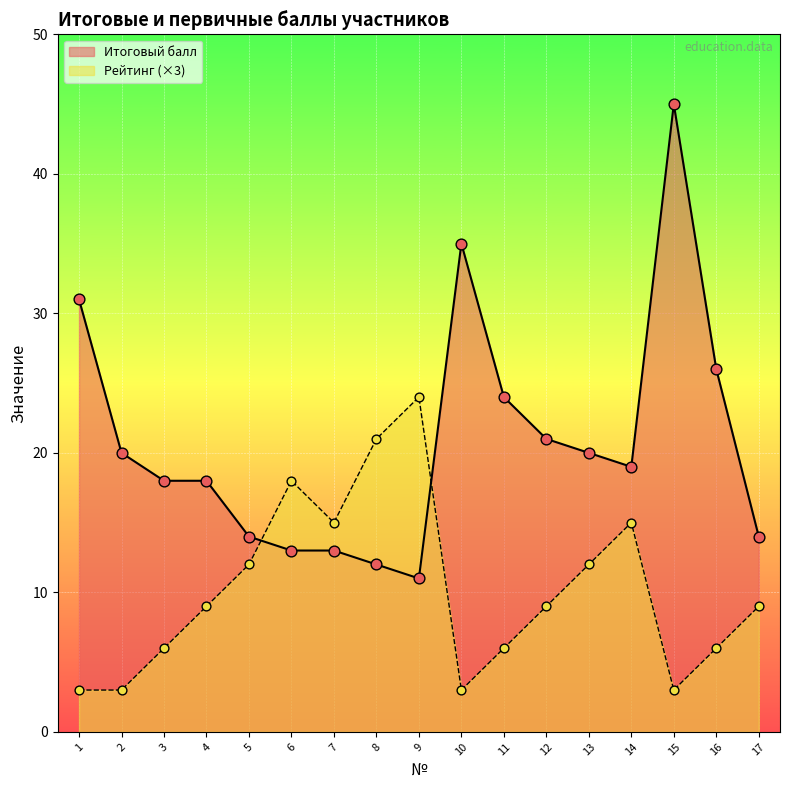

Is the value of Рейтинг at 14 greater than the value of Итоговый балл at 13?

No